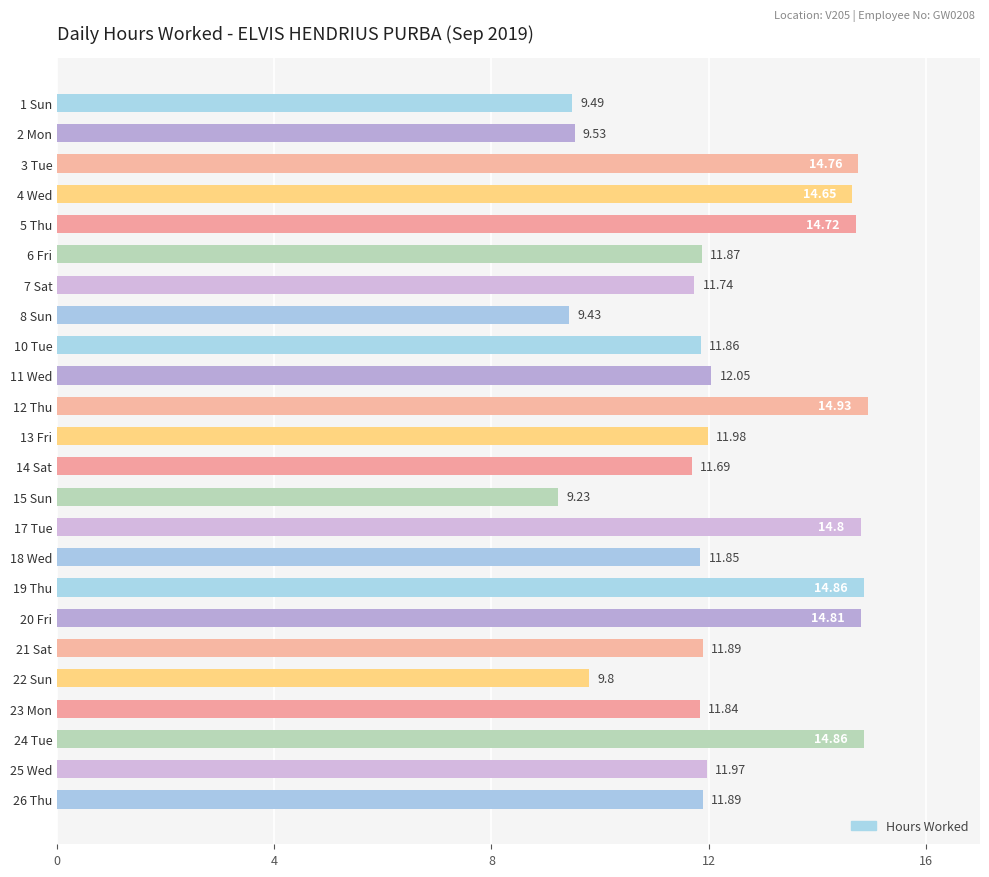

The chart shows a value of 2.4 at 14 Sat. True or false?

False